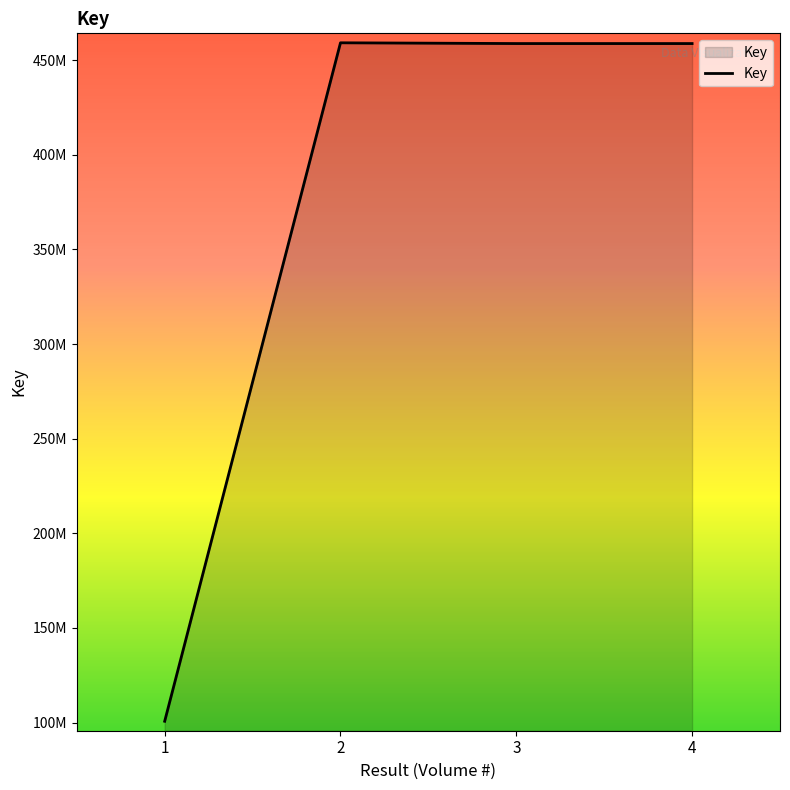

At which category does the chart reach its minimum across all series?

1